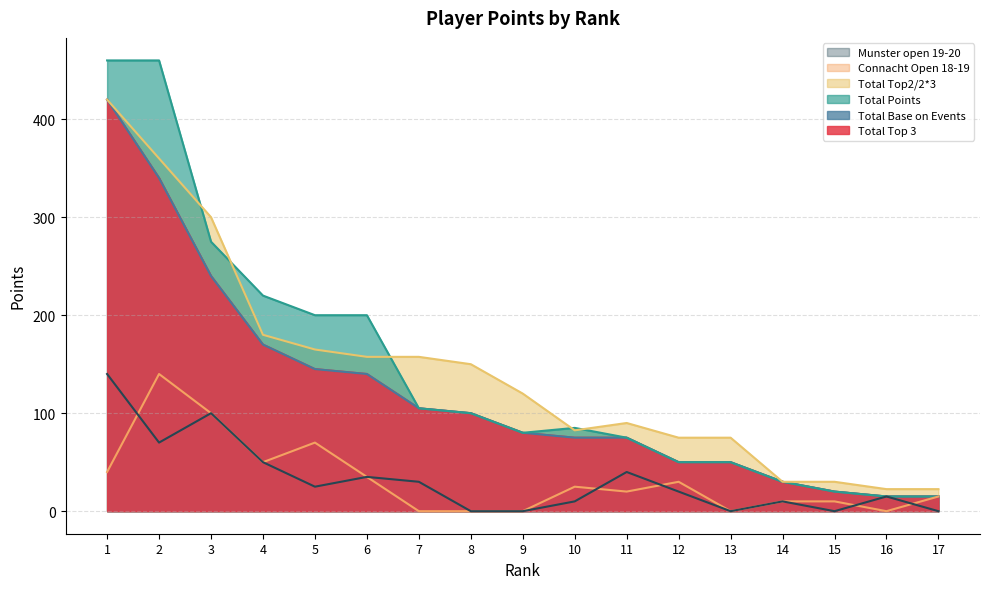

Which series has the largest total across all categories?

Total Points